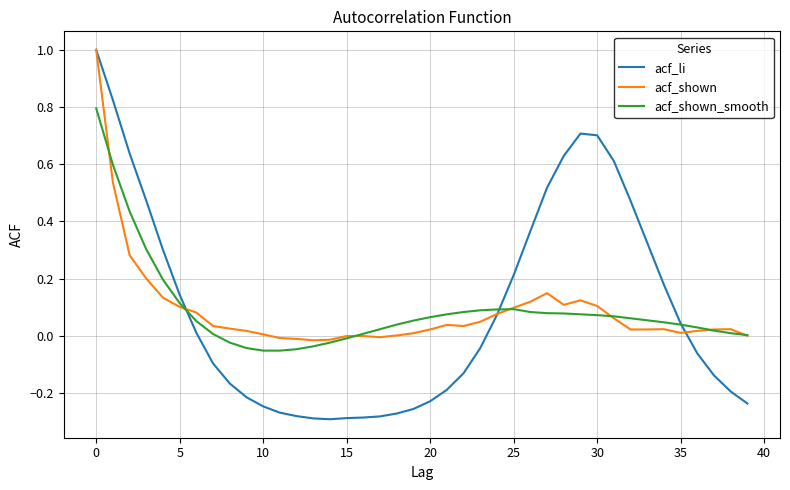

Which series has the widest spread of values?

acf_li